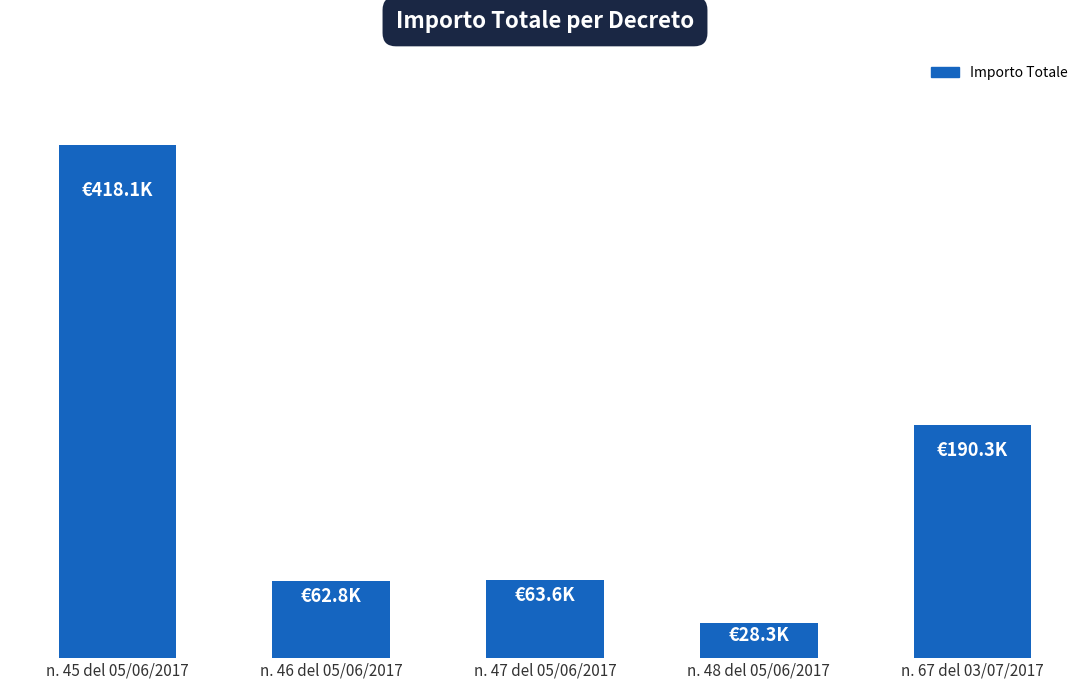

Rank the categories by value from lowest to highest.

n. 48 del 05/06/2017, n. 46 del 05/06/2017, n. 47 del 05/06/2017, n. 67 del 03/07/2017, n. 45 del 05/06/2017